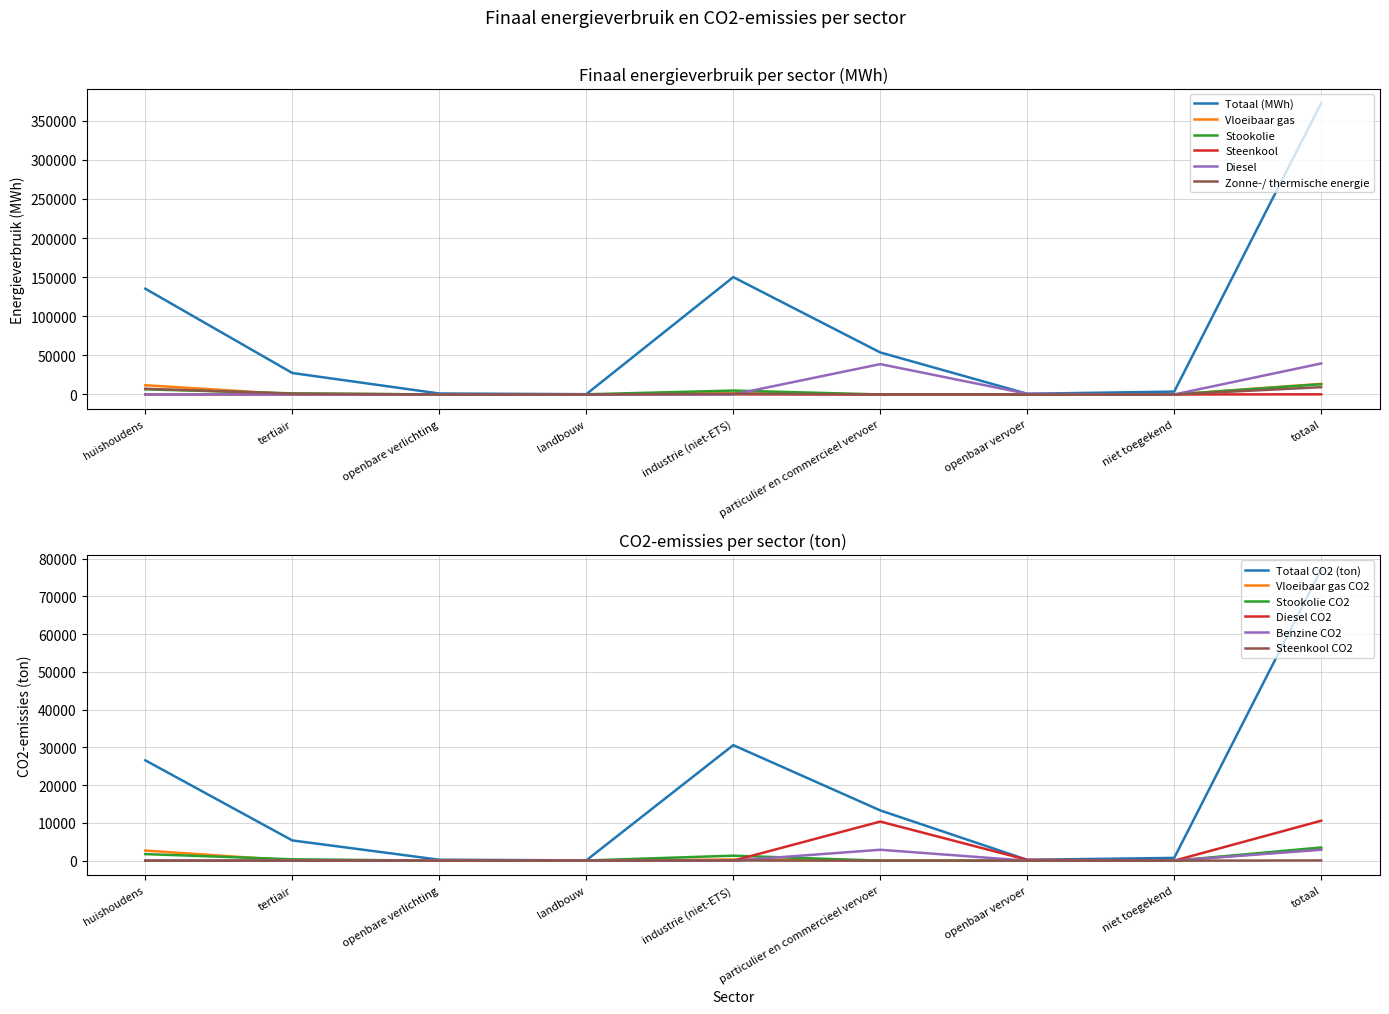

How many lines are shown in the chart?

6